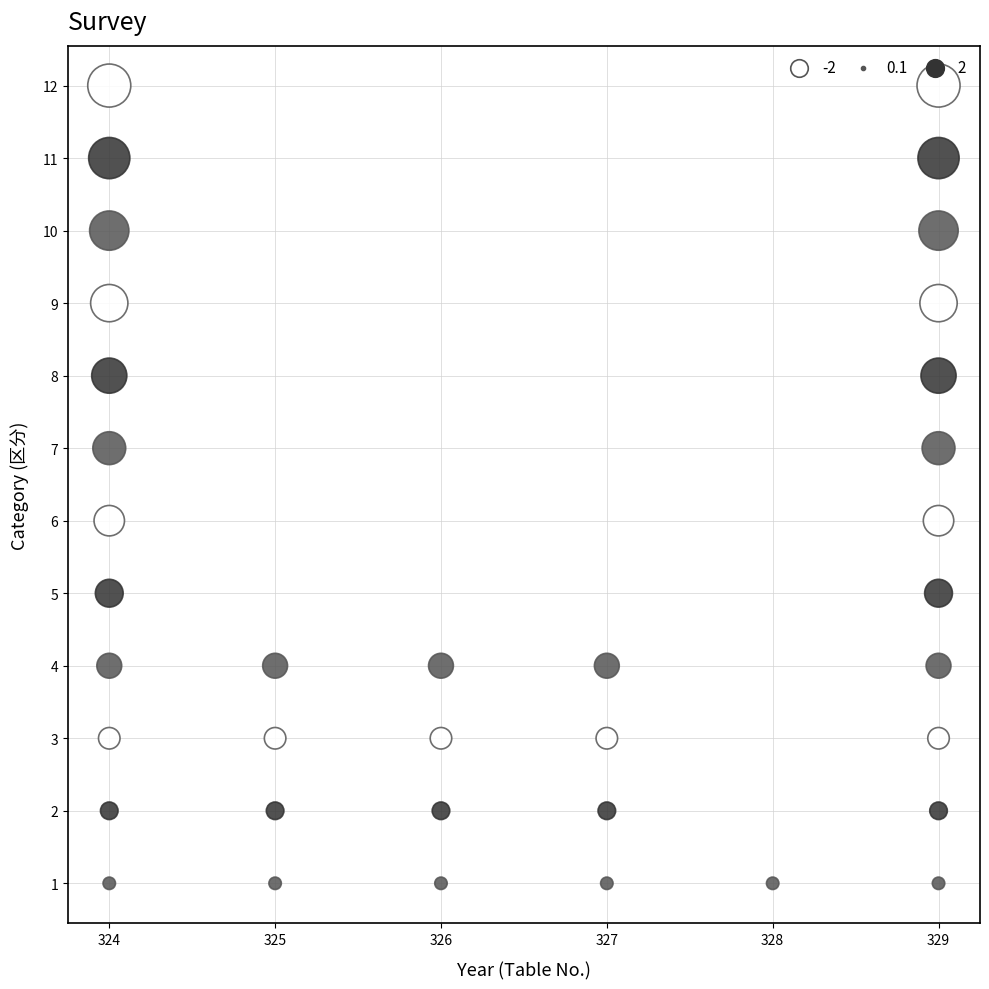

What is the range of Y values (max minus min)?

11